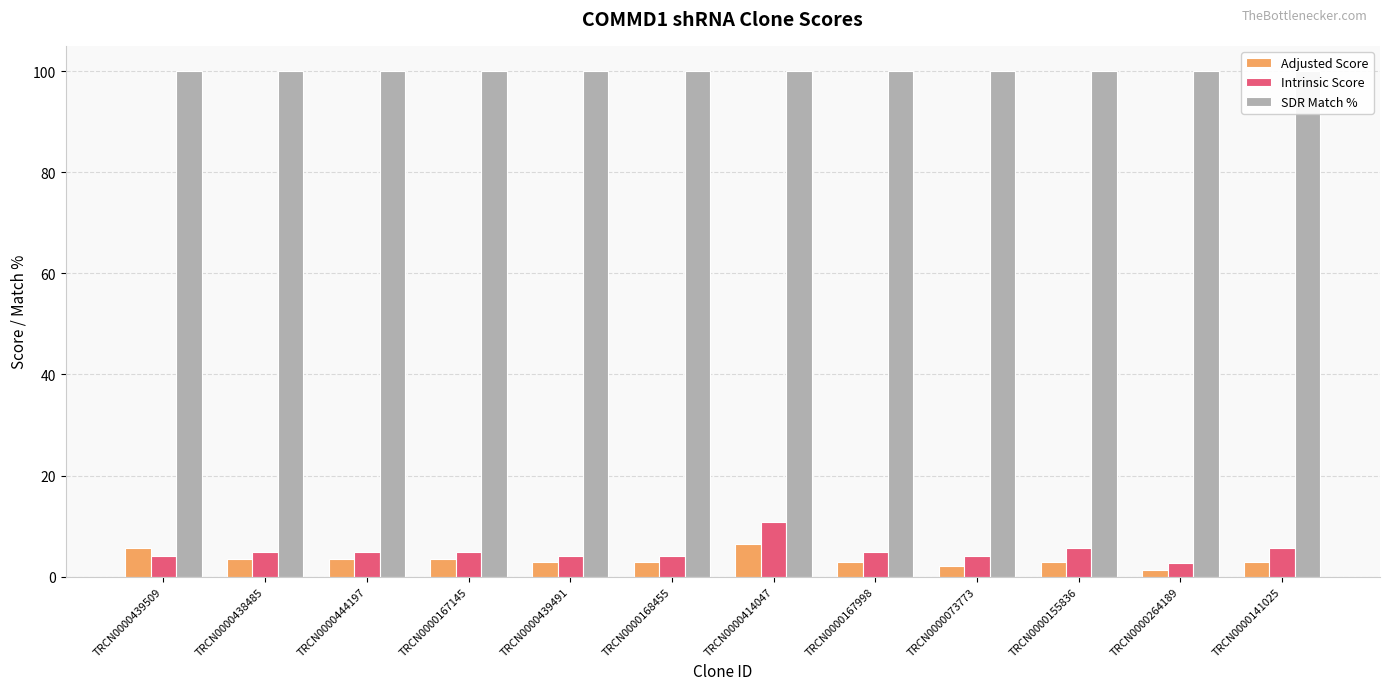

Is it true that Adjusted Score equals 1.8 at TRCN0000167998?

False